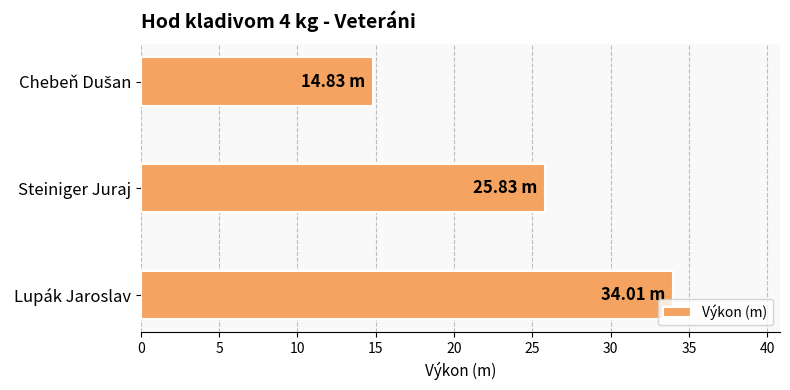

Approximately how many times larger is the value at Steiniger Juraj compared to Lupák Jaroslav?

0.8